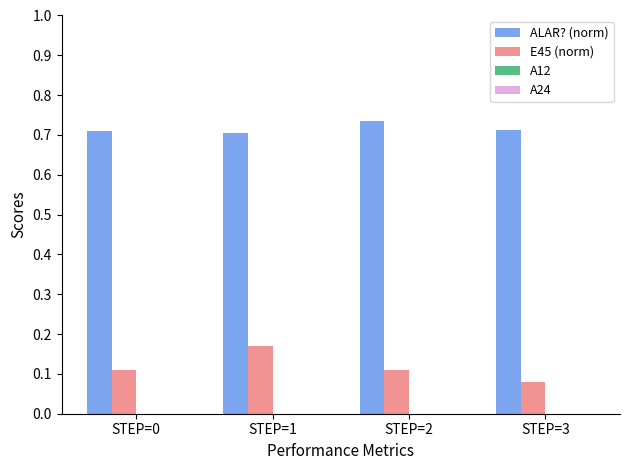

Between STEP=1 and STEP=3, which series saw the biggest shift?

E45 (norm)